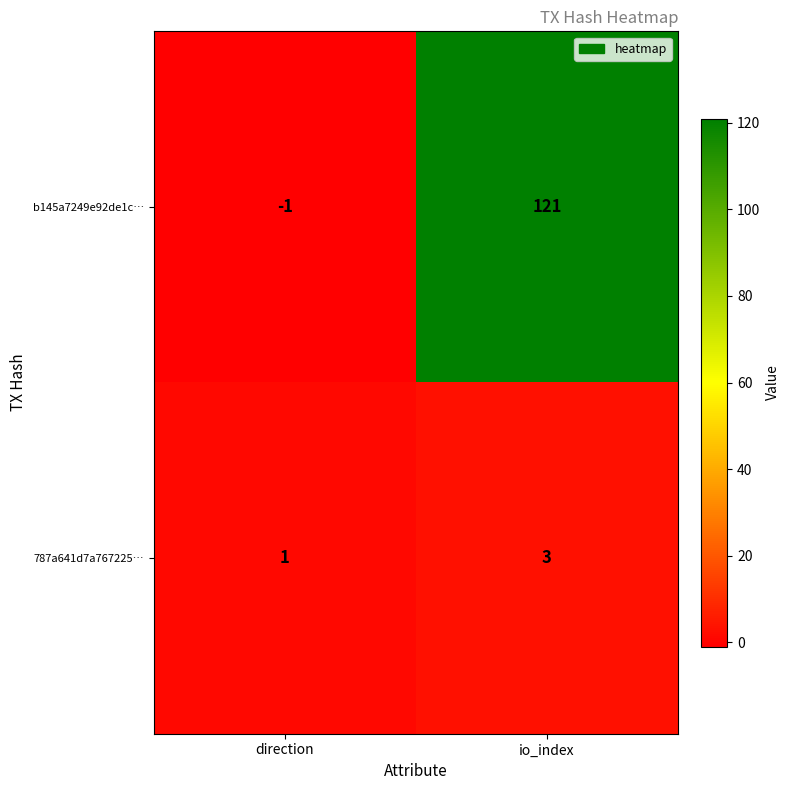

What is the difference between the maximum and minimum values in the b145a7249e92de1c… series?

122